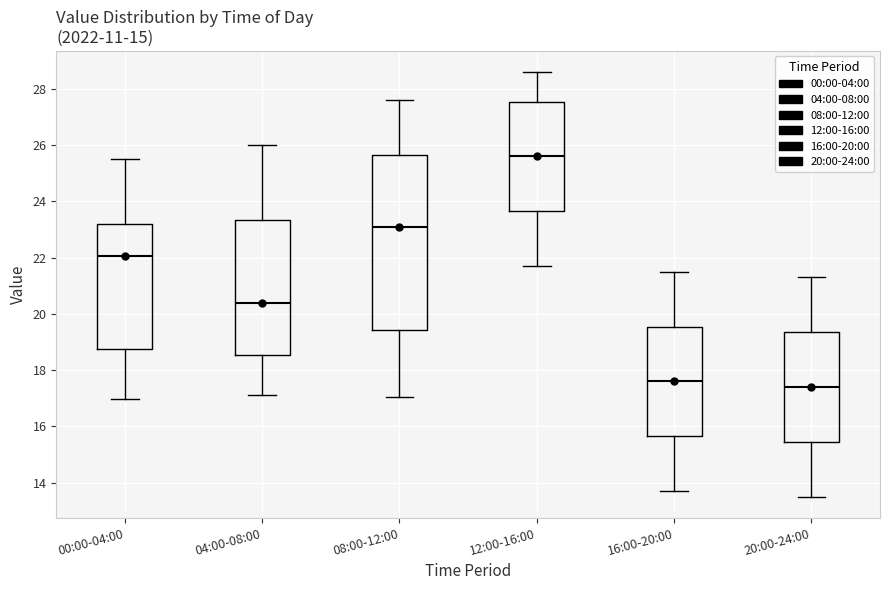

Where does the upper whisker of the box for 04:00-08:00 end on the y-axis? The values are not printed on the chart, so give them approximately, as read against the axis.

26.0